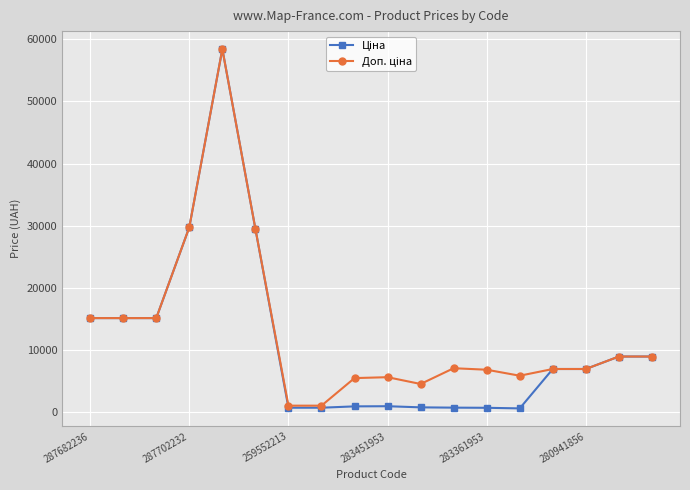

Reading right to left, what are all the values shown in this chart?

Ціна: 8934.1	8934.1	6925.7	6925.7	584.4	681.0	705.1	752.2	934.5	910.4	693.7	693.7	29491.5	58426.5	29747.2	15120.0	15120.0	15120.0
Доп. ціна: 8934.1	8934.1	6925.7	6925.7	5843.9	6809.8	7051.3	4513.3	5607.2	5462.3	1024.6	1024.6	29491.5	58426.5	29747.2	15120.0	15120.0	15120.0